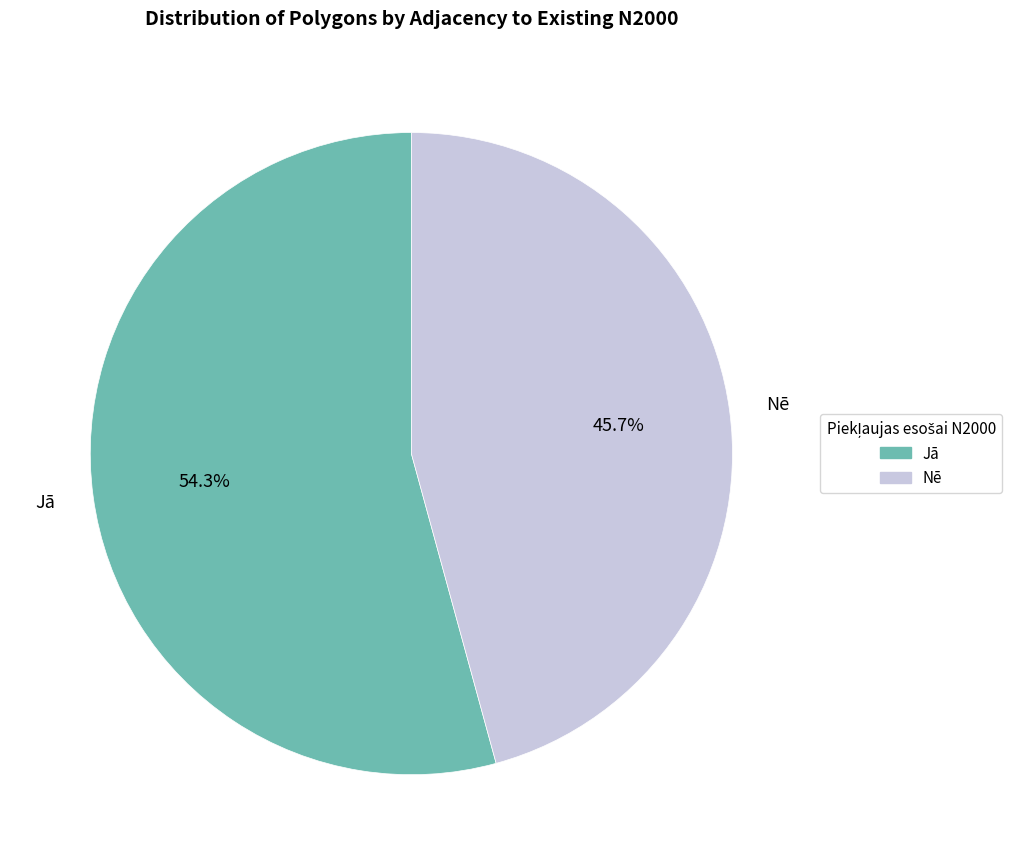

To the nearest percent, what percentage of the pie is Nē?

46%